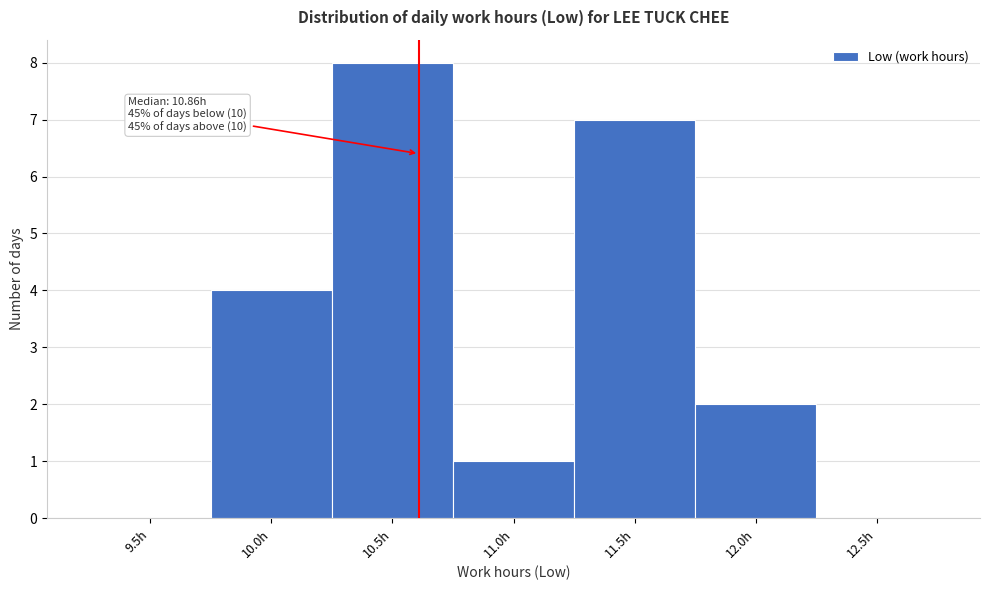

The chart shows a value of 4 at 9.5h. True or false?

False